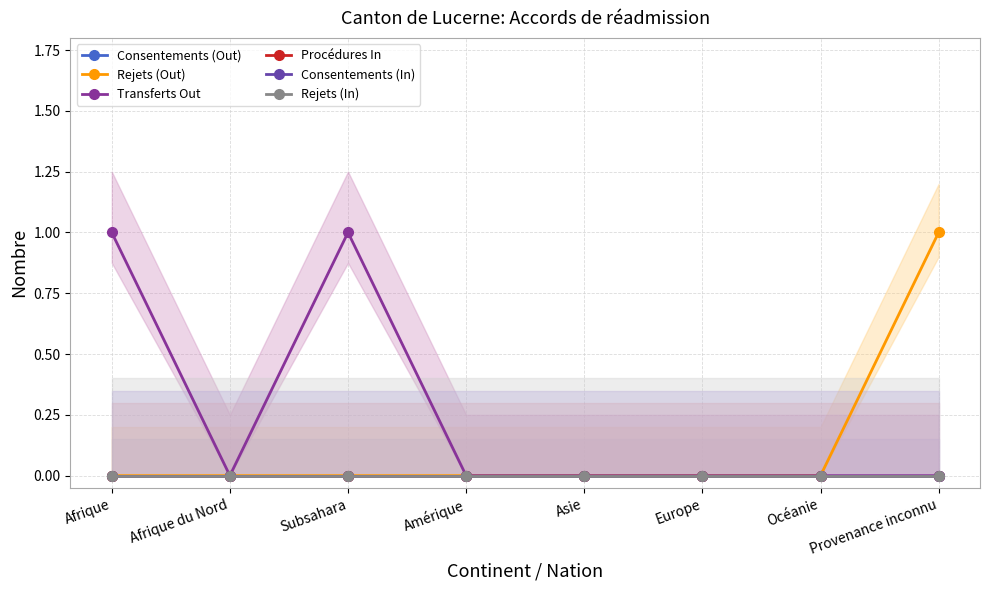

Where is the first local minimum for Transferts Out?

Afrique du Nord